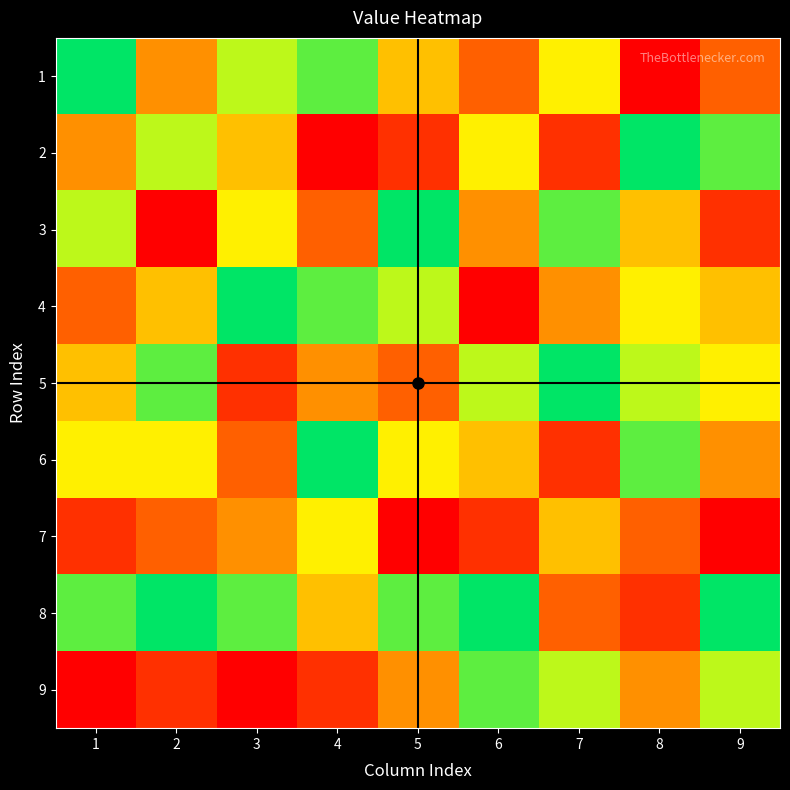

At which category is the sum across all series the highest?

4